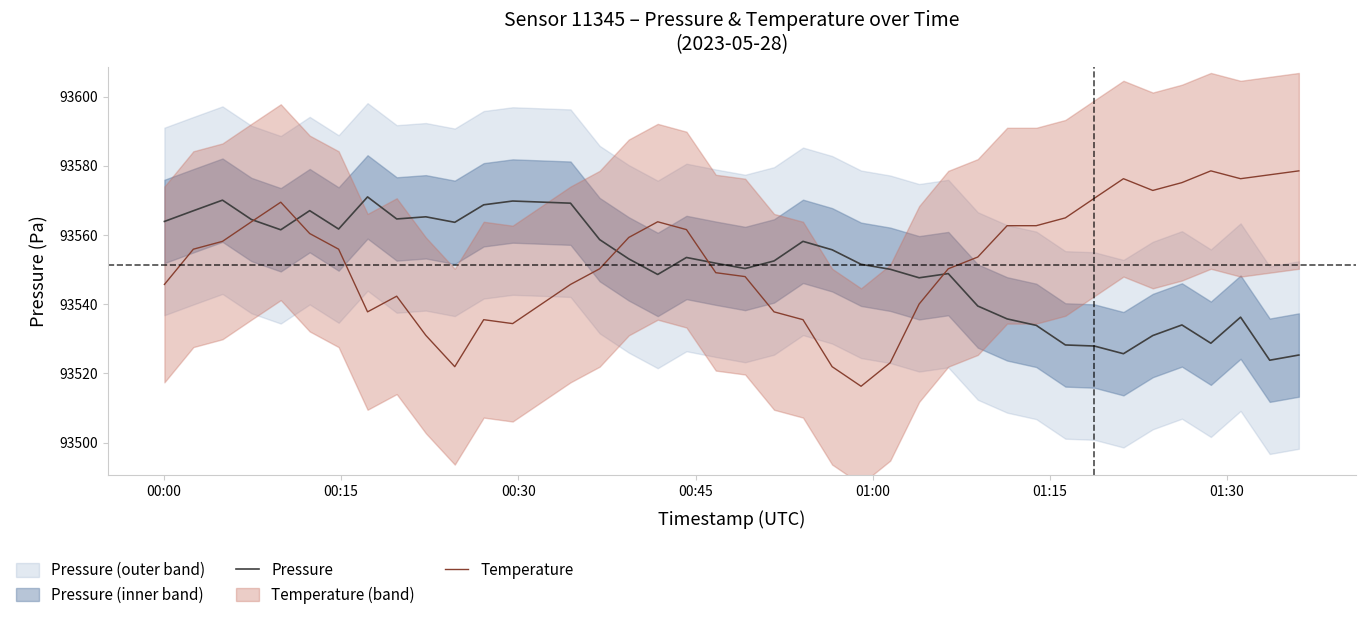

Which series ends up on top after the final intersection of Temperature and Pressure?

Temperature